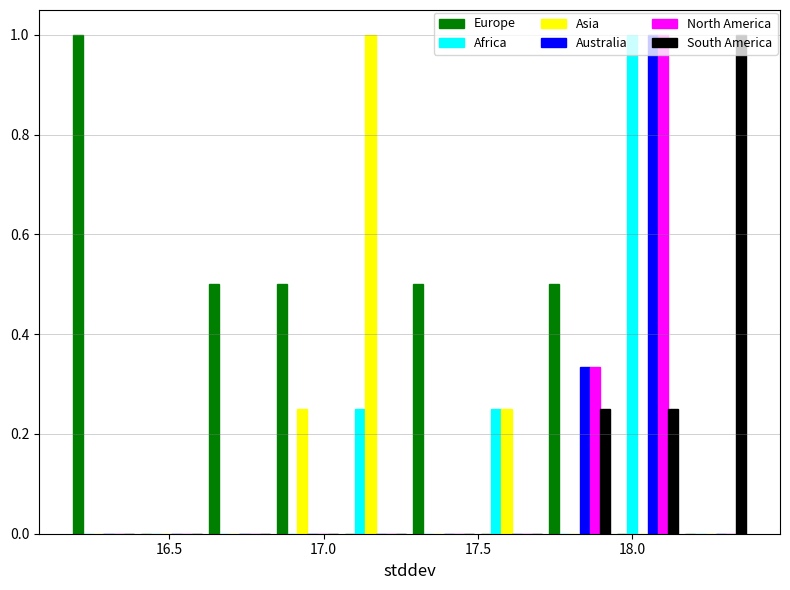

In the Europe series, which range on the x-axis has the tallest bar?

16.20 to 16.40